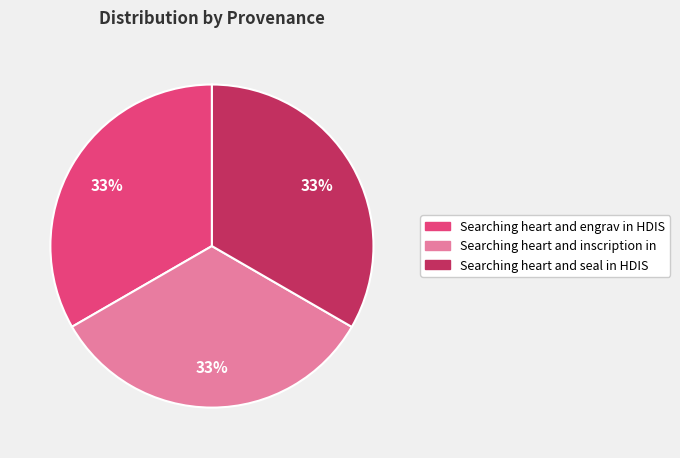

To the nearest percent, what portion does Searching heart and inscription in represent?

33%